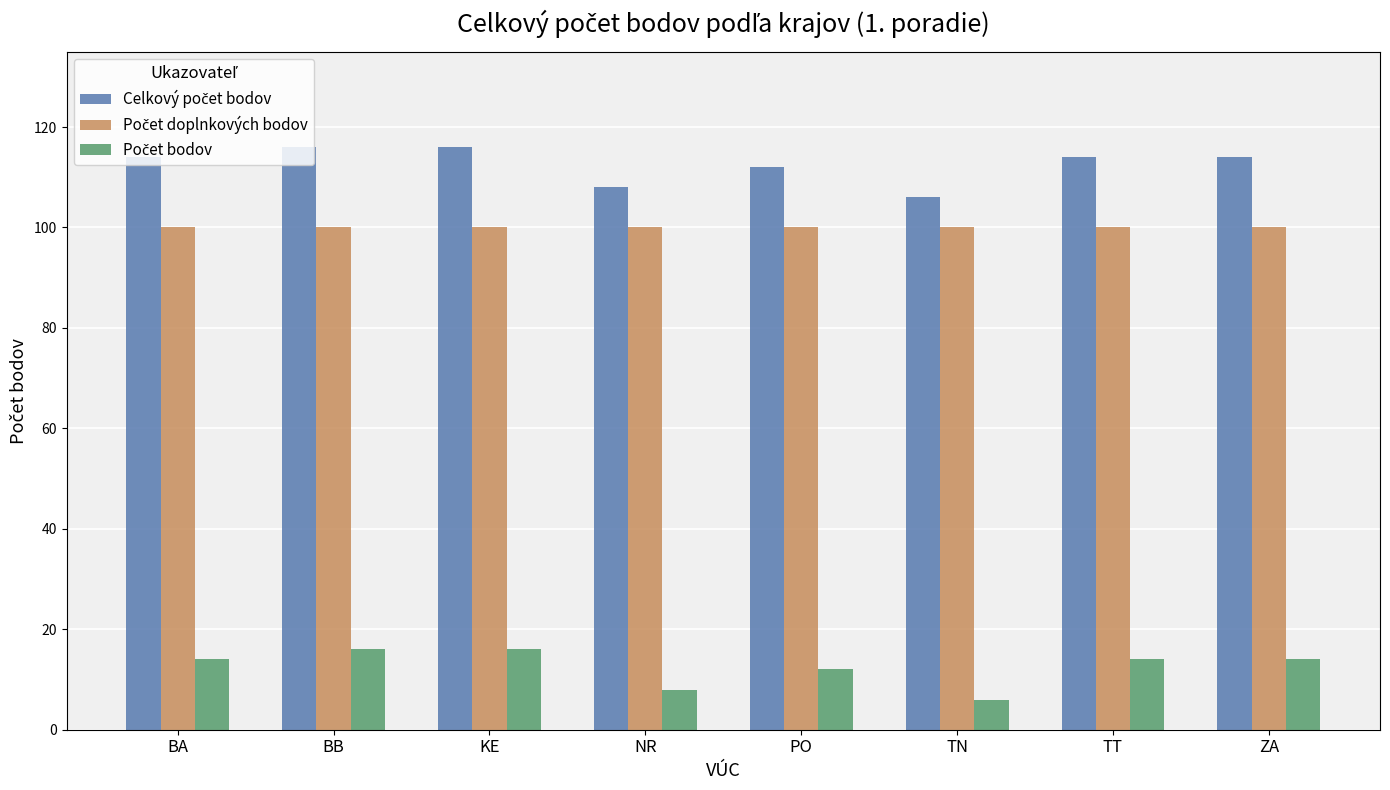

What is the difference between the highest and lowest values at PO?

100